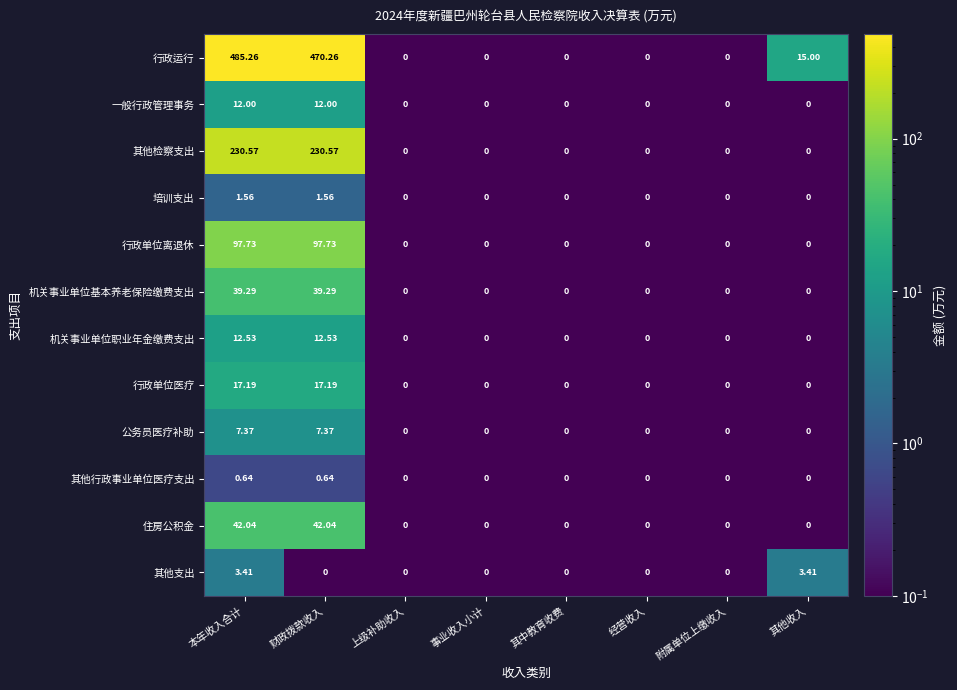

What is the total value across all series at 其他收入?

18.4